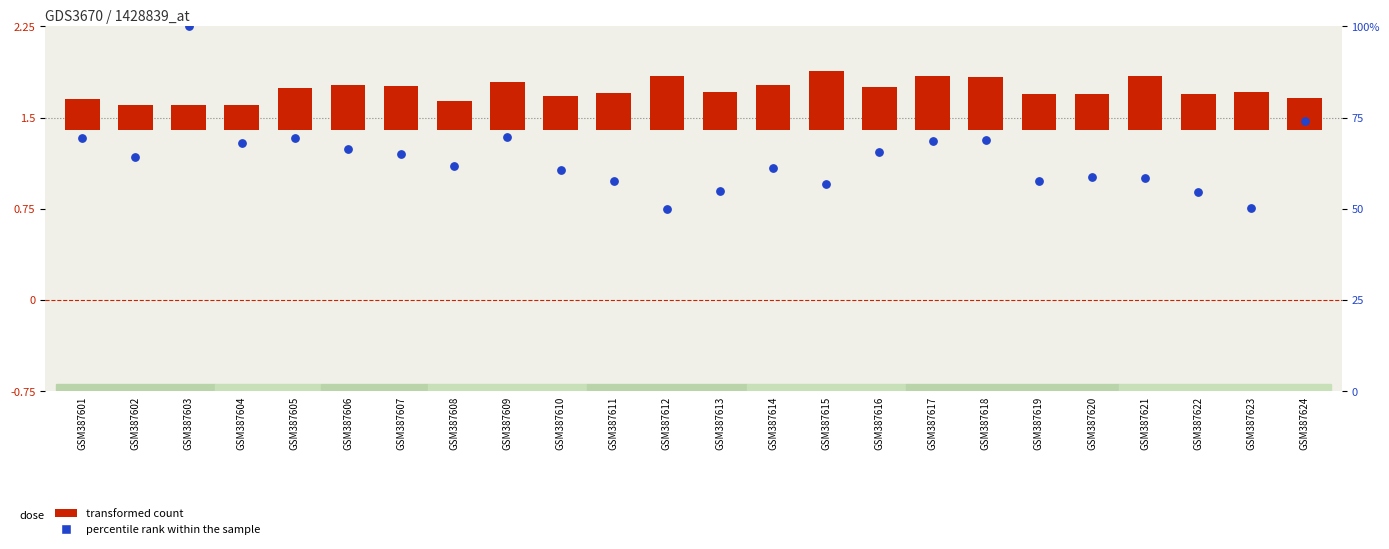

What are all the series names shown in the legend?

transformed count, percentile rank within the sample